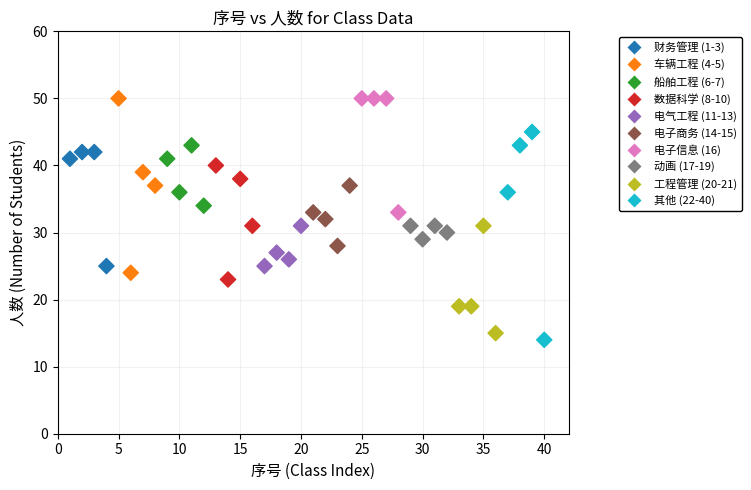

What is the range of Y values (max minus min)?

36